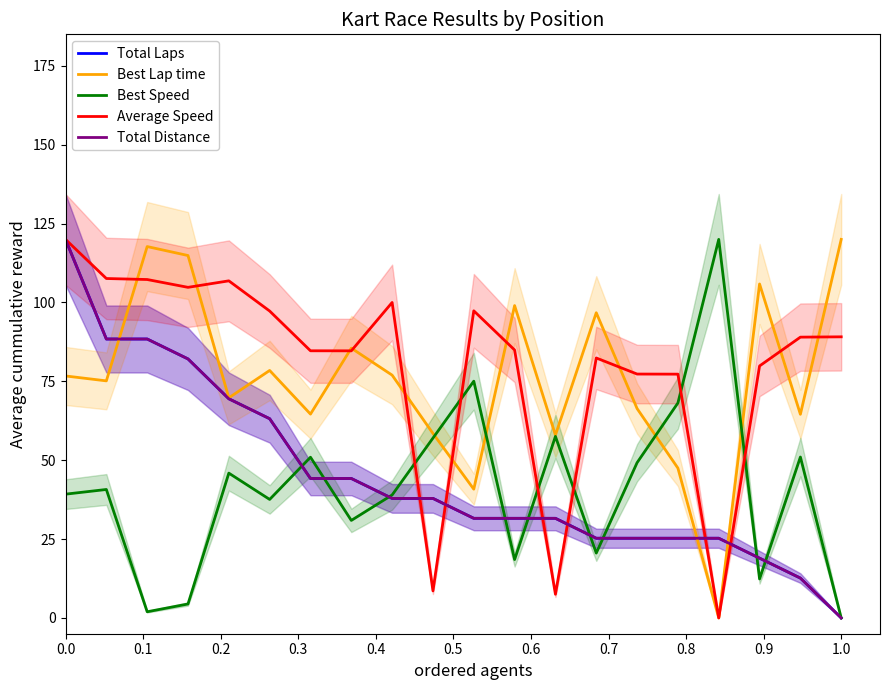

How many values in the Total Distance series exceed 37?

10